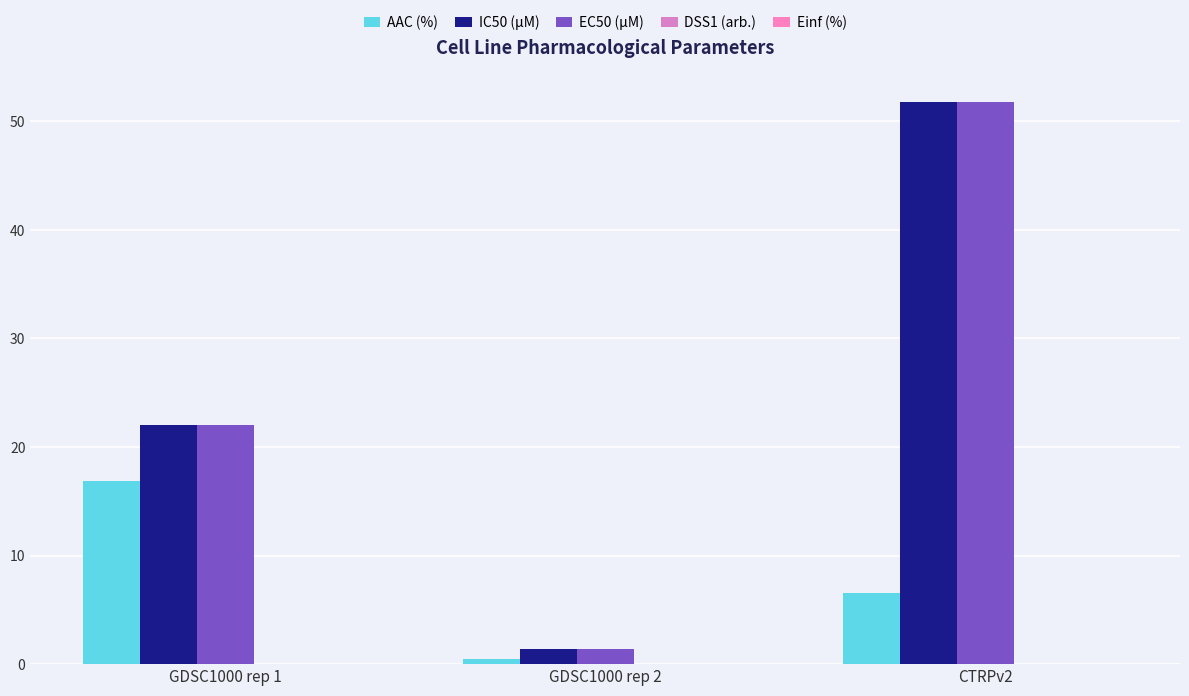

Are the bars grouped side by side (vs. stacked)?

Yes